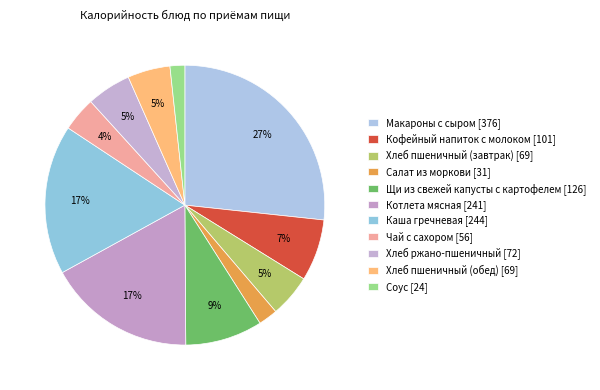

How many slices are in this pie chart?

11